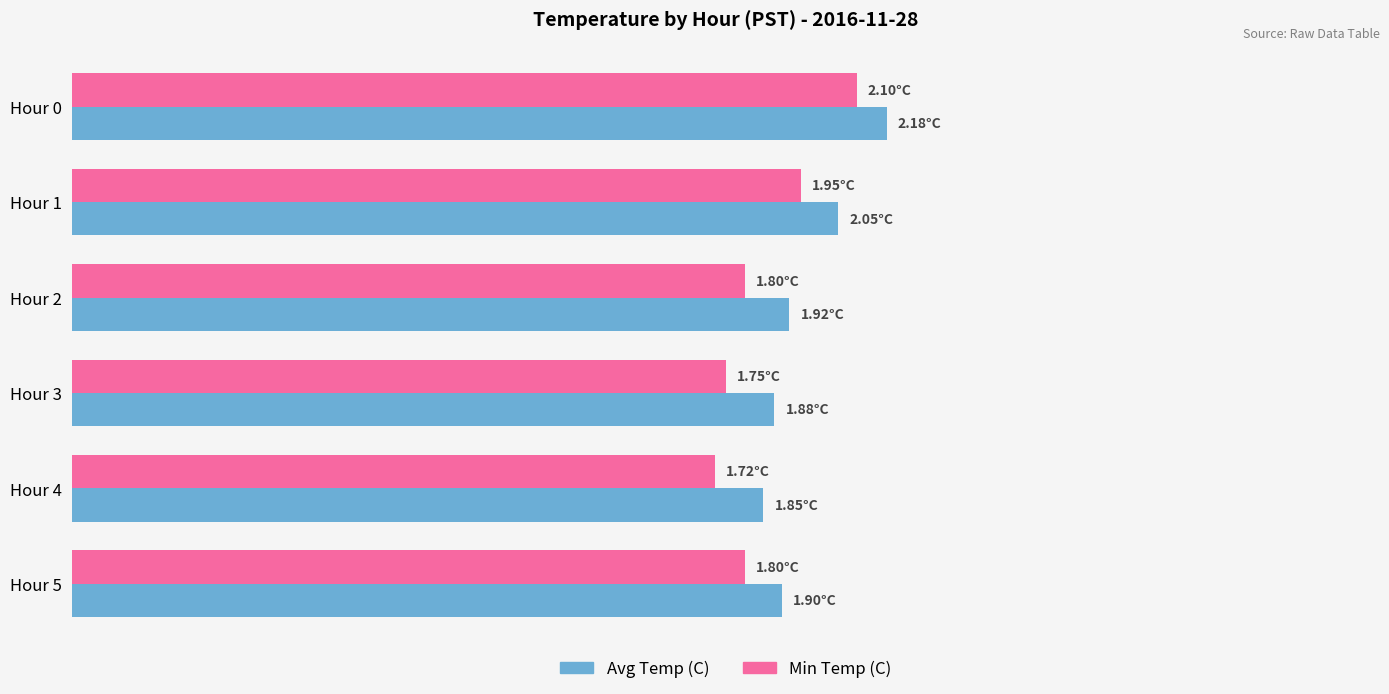

At which label is Avg Temp (C) closest to 2?

Hour 1